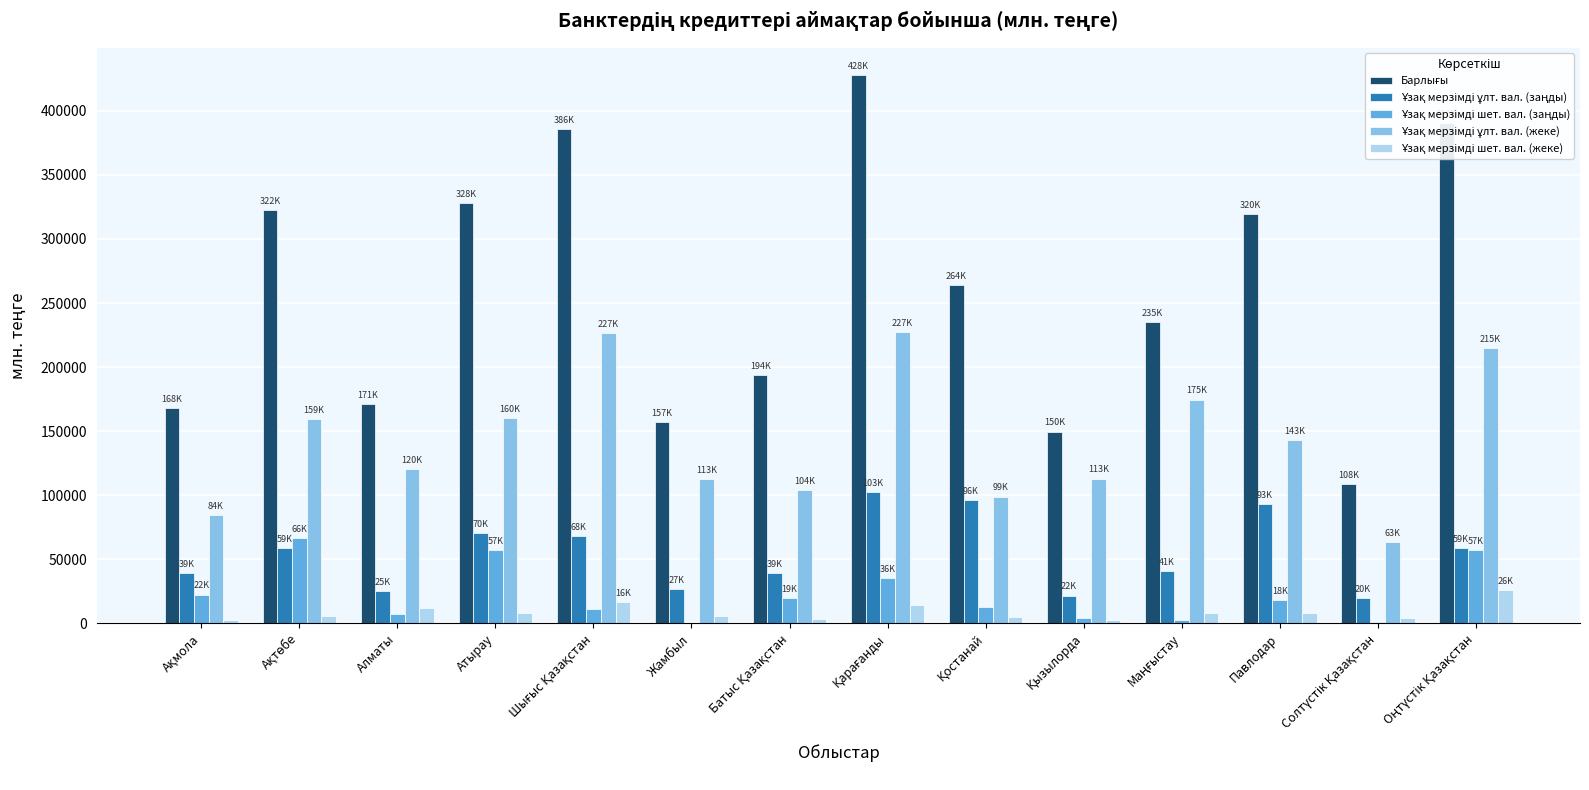

How many groups of bars are there?

14